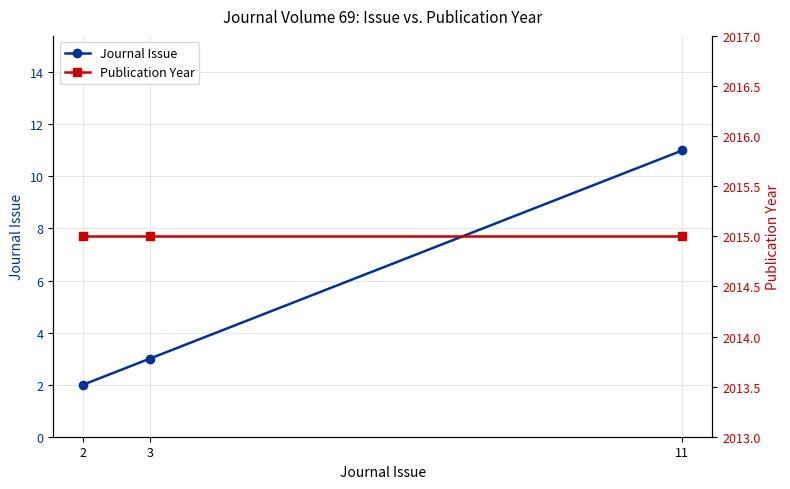

The Publication Year series shows 3177 at 2. True or false?

False